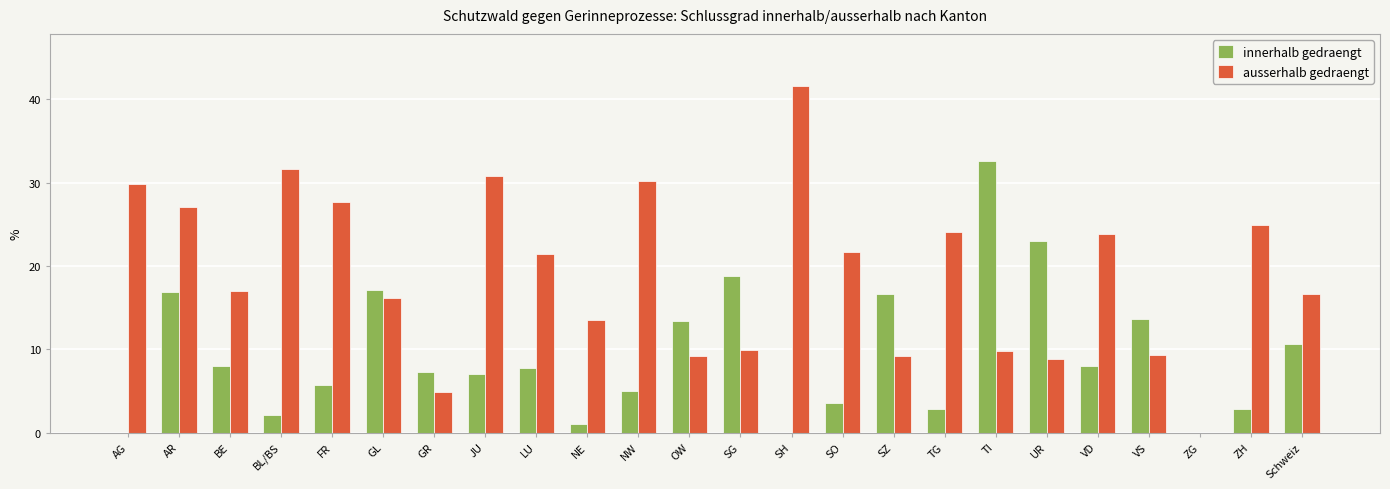

Is it true that innerhalb gedraengt equals 7.8 at LU?

True